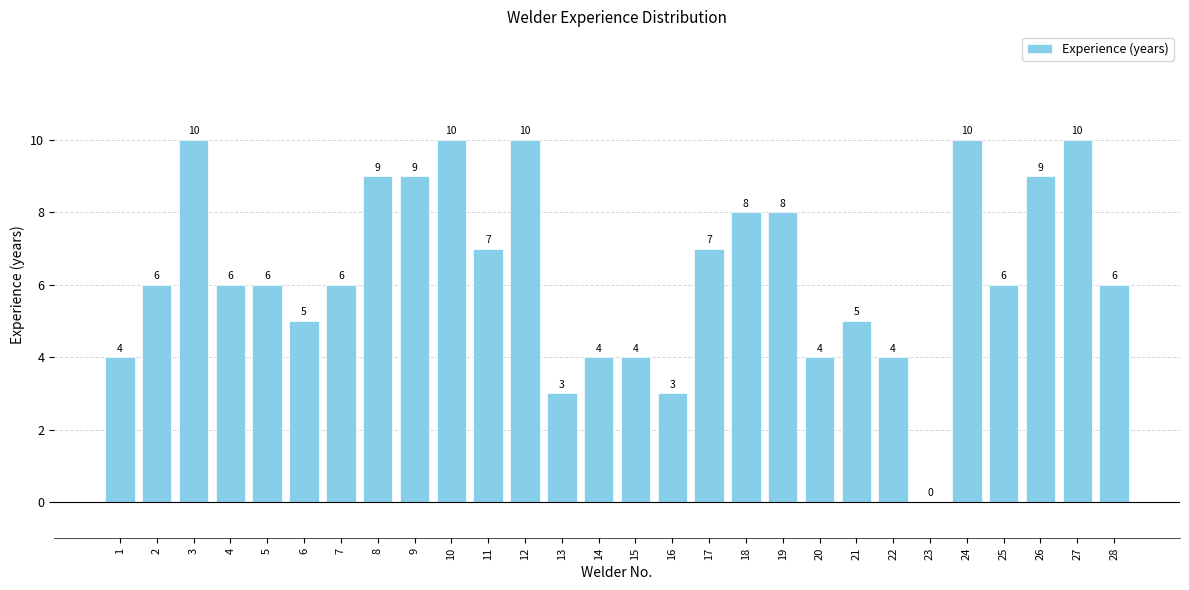

Count the number of data series in this chart.

1